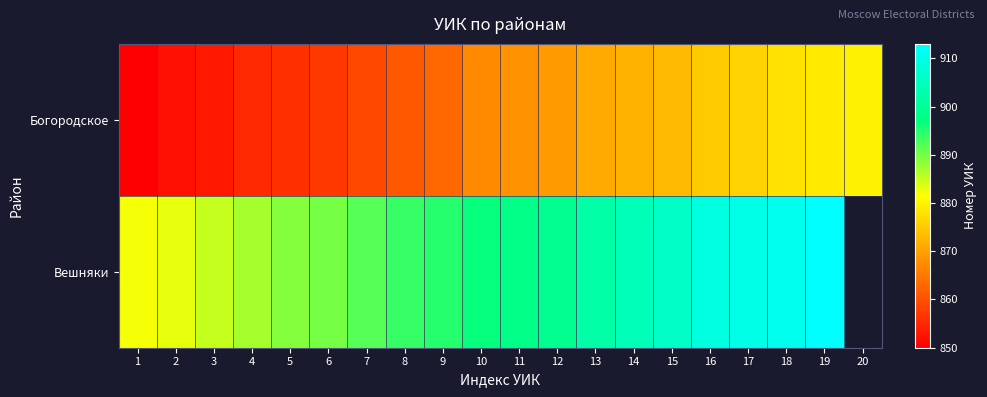

The Вешняки series shows 601.9 at 6. True or false?

False